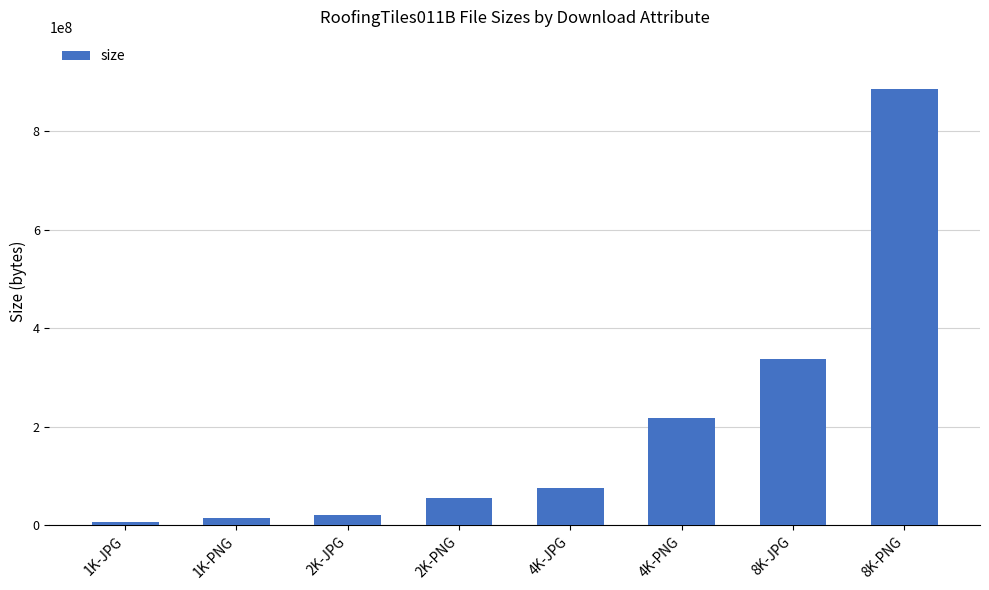

What is the difference between the second highest and minimum values?

331259364